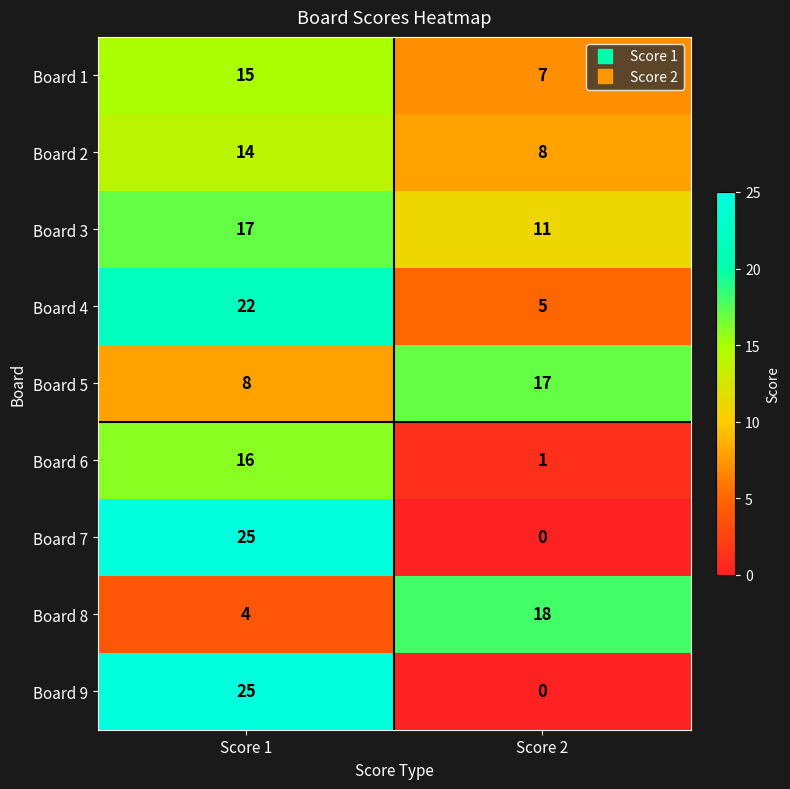

What is the approximate value of Board 9 at Score 1, to the nearest 5?

25